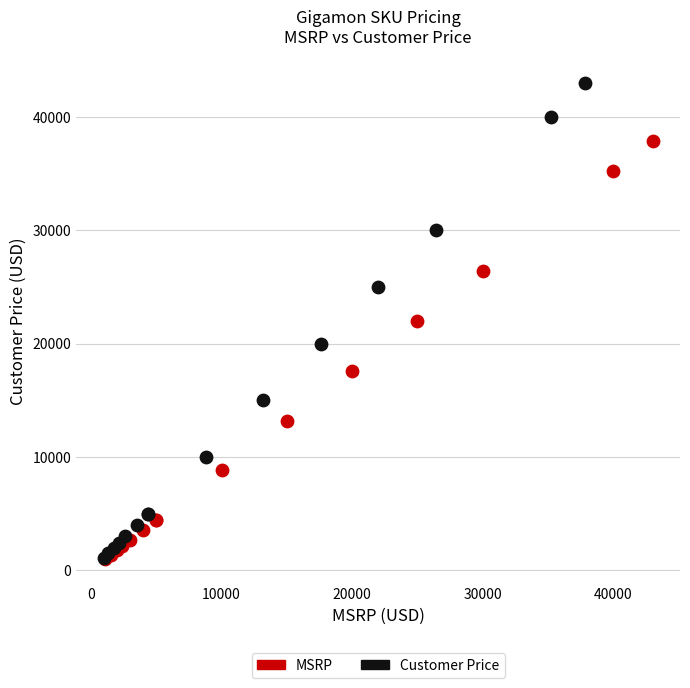

Which series has the widest spread of Y values?

Customer Price